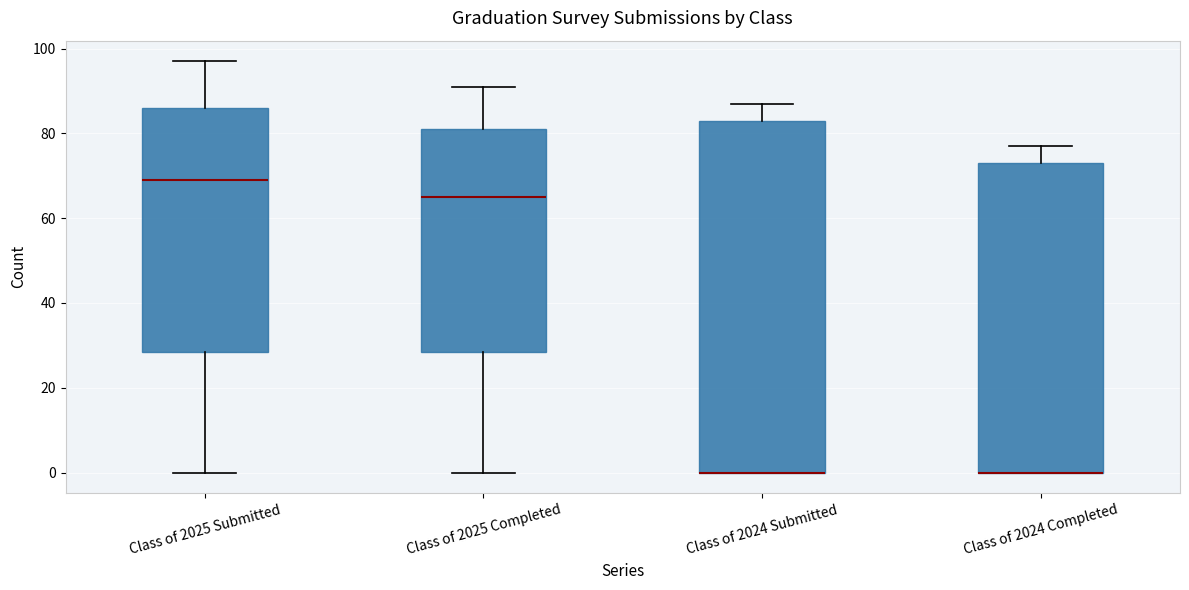

Reading left to right, read every box against the y-axis: the position of its median line, the range the box covers, and the ends of its whiskers. The values are not printed on the chart, so give them approximately, as read against the axis.

Class of 2025 Submitted: median 70, box 28 to 86, whiskers 0 to 98
Class of 2025 Completed: median 66, box 28 to 82, whiskers 0 to 92
Class of 2024 Submitted: median 0 (drawn on the box's lower edge), box 0 to 84, whiskers 0 to 88
Class of 2024 Completed: median 0 (drawn on the box's lower edge), box 0 to 74, whiskers 0 to 78